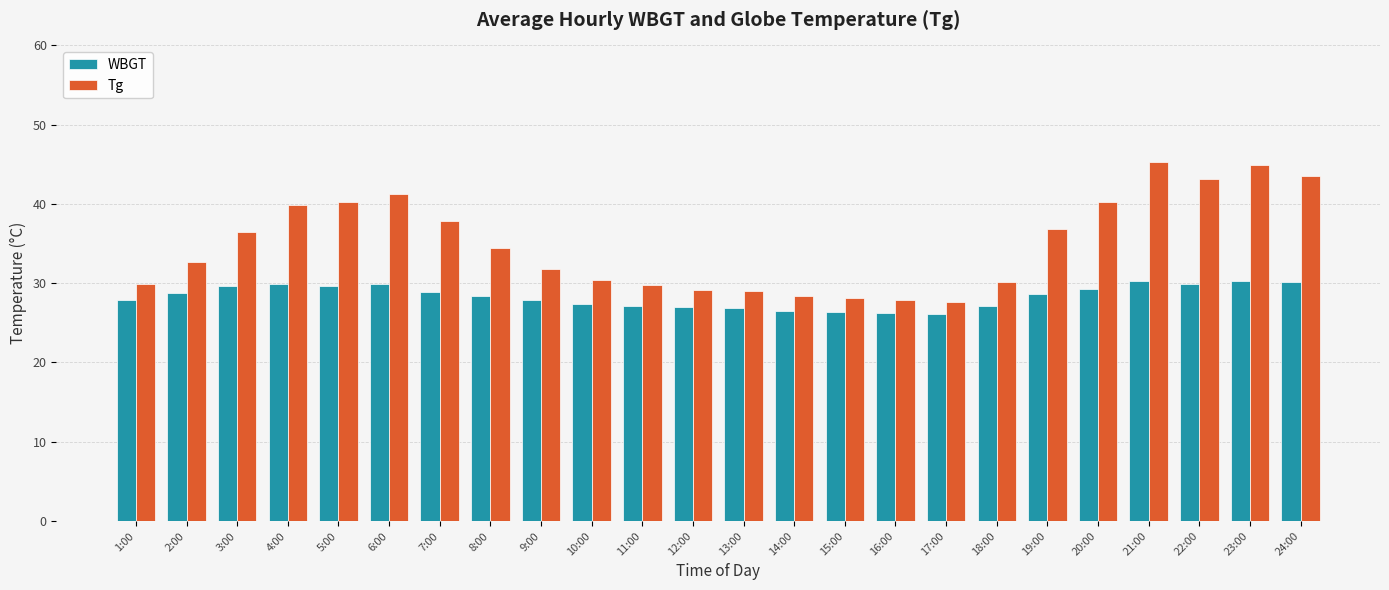

Rank the series by their average value, from highest to lowest.

Tg, WBGT